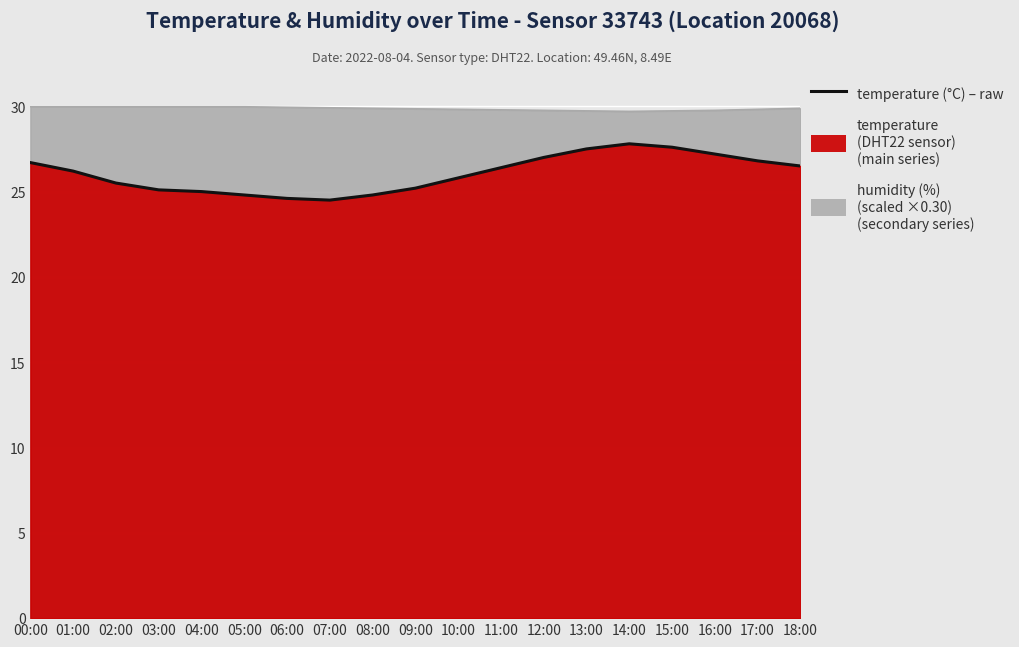

Reading left to right, list all the values displayed in this chart.

00:00=26.7	01:00=26.2	02:00=25.5	03:00=25.1	04:00=25.0	05:00=24.8	06:00=24.6	07:00=24.5	08:00=24.8	09:00=25.2	10:00=25.8	11:00=26.4	12:00=27.0	13:00=27.5	14:00=27.8	15:00=27.6	16:00=27.2	17:00=26.8	18:00=26.5